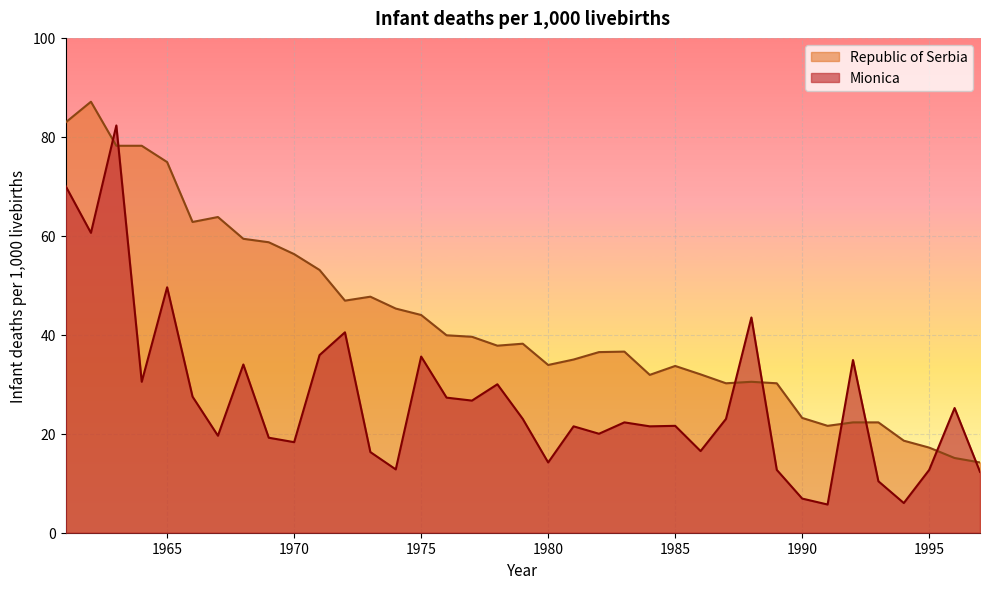

Count the number of data series in this chart.

2